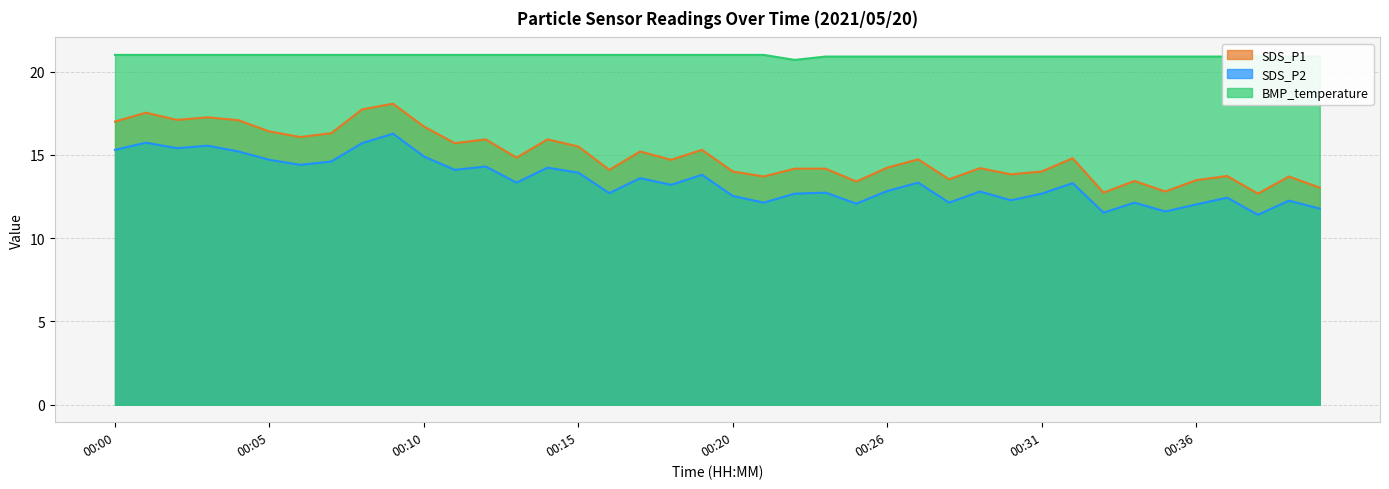

Which has a higher value, 00:21 or 00:13?

00:13